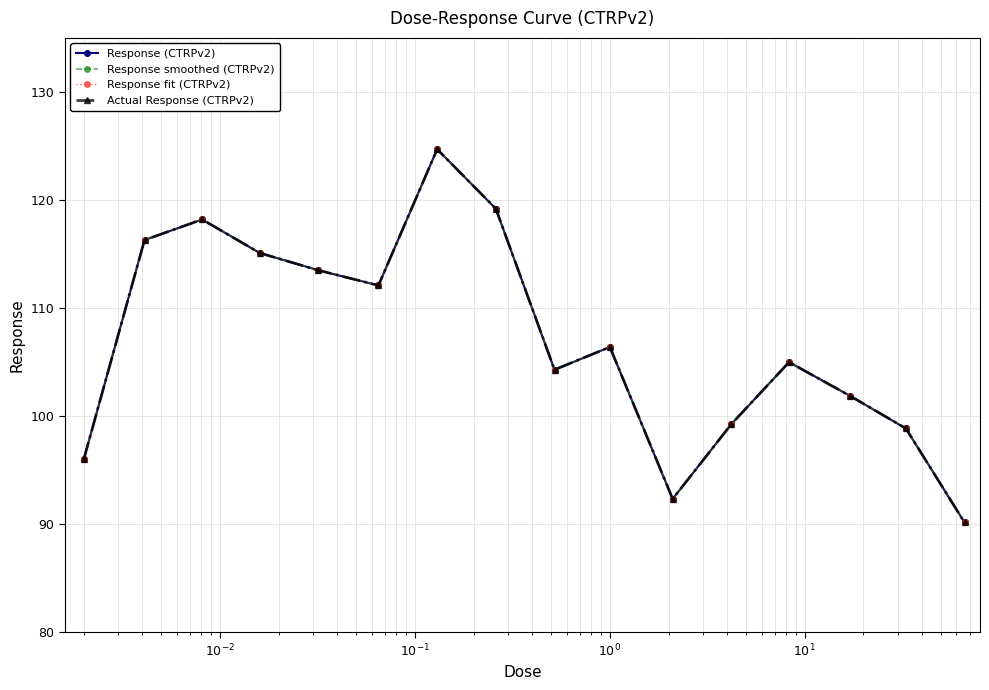

What is the difference between the maximum and minimum values in the Response smoothed (CTRPv2) series?

34.5